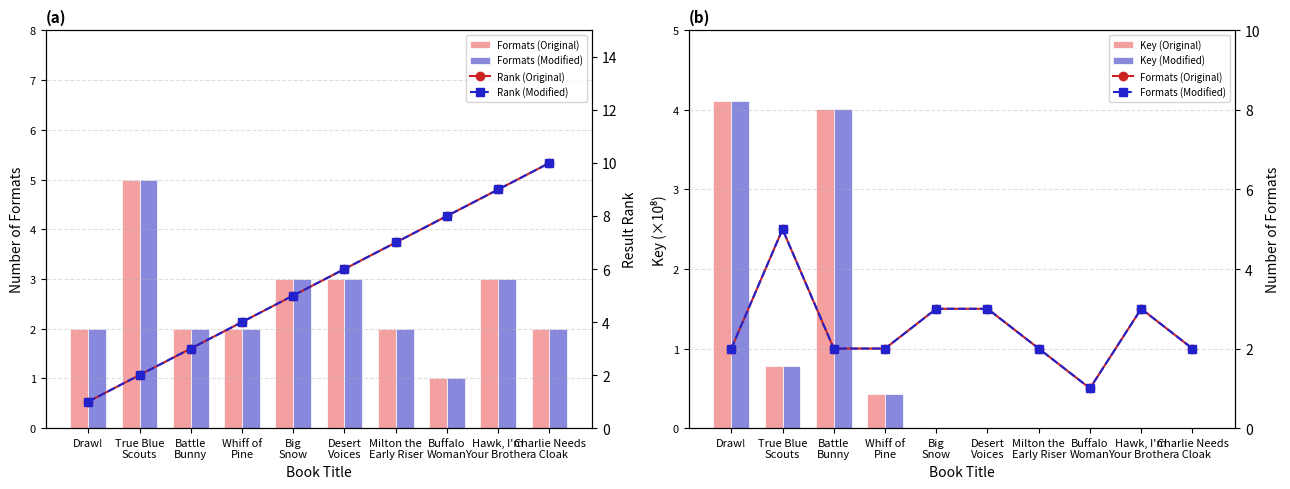

The Key (Original) series shows 0.0 at Hawk, I'm
Your Brother. True or false?

False